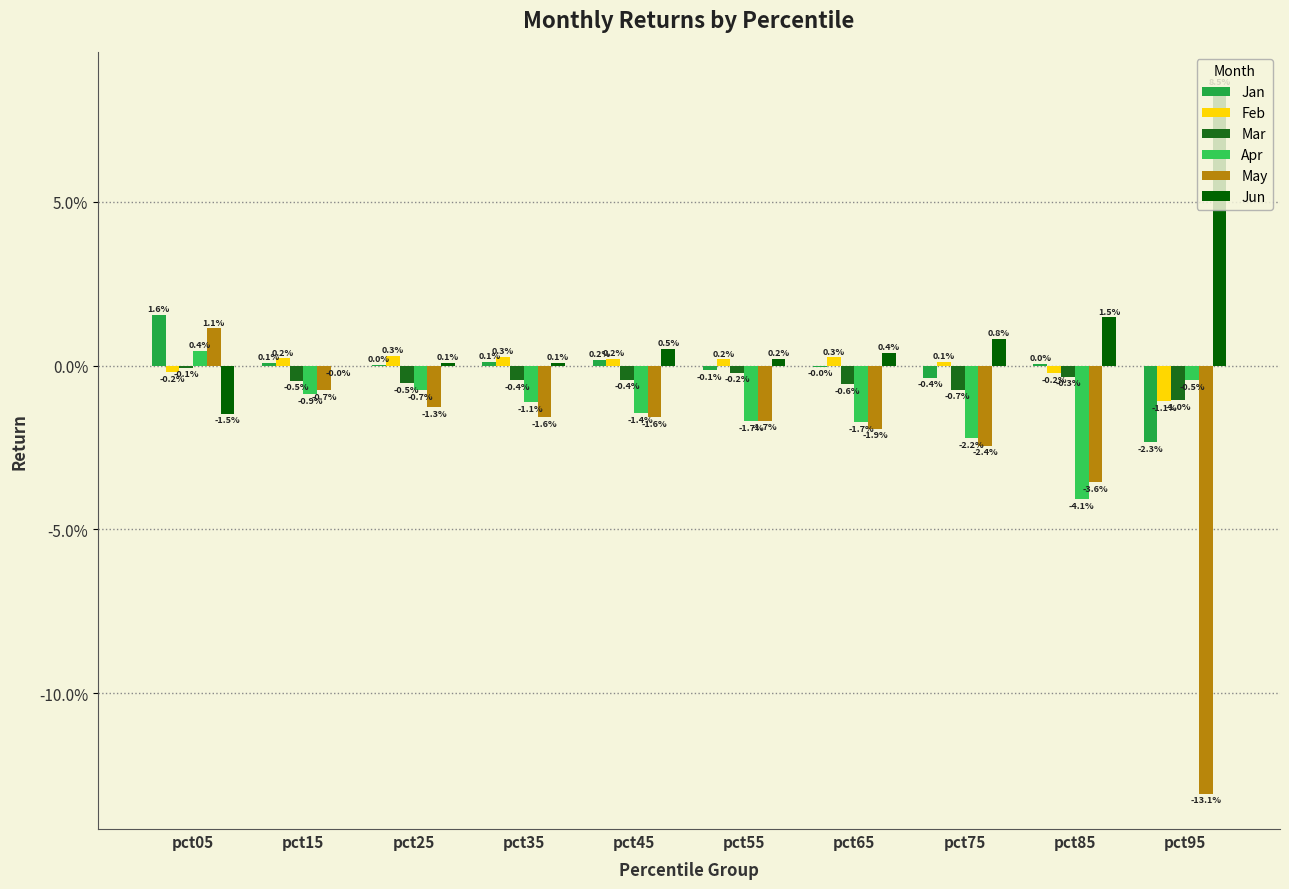

Are the bars grouped side by side (vs. stacked)?

Yes